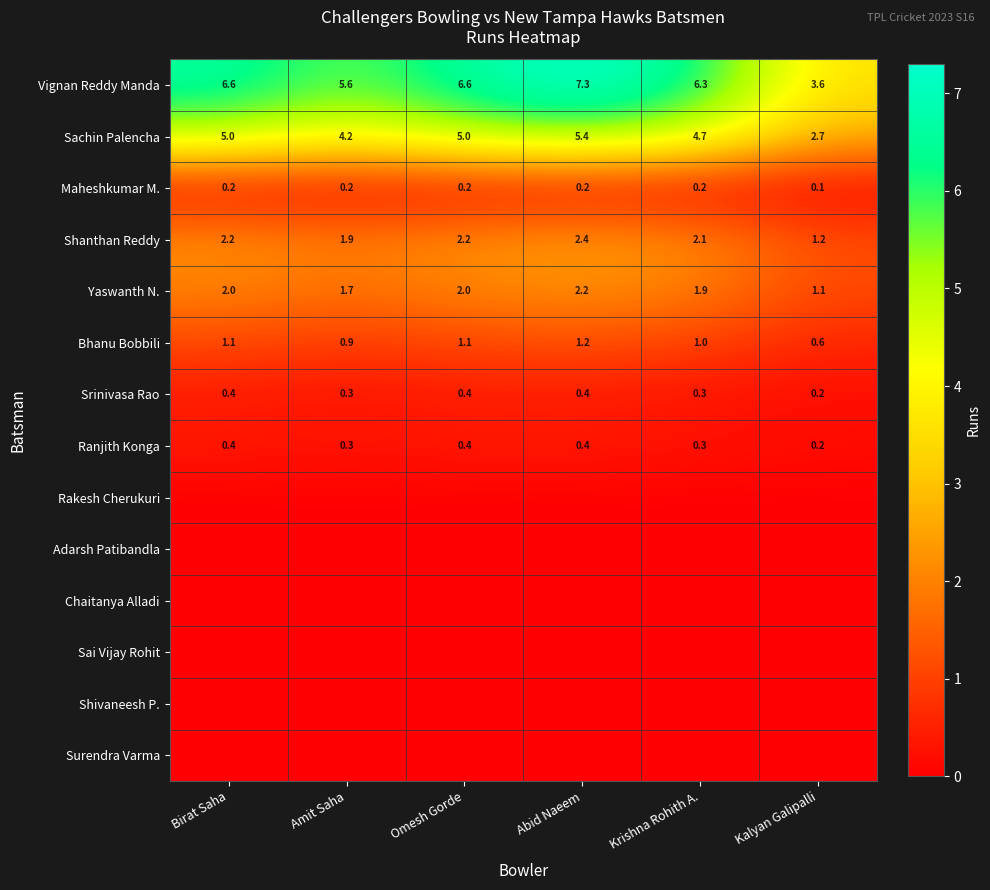

At which category is the sum across all series the highest?

Abid Naeem